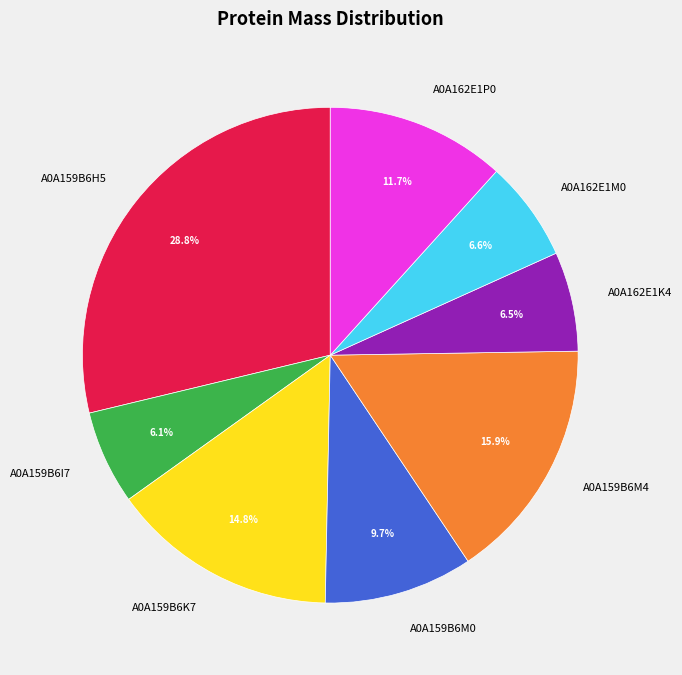

What percentage is the A0A159B6K7 slice, to the nearest percent?

15%